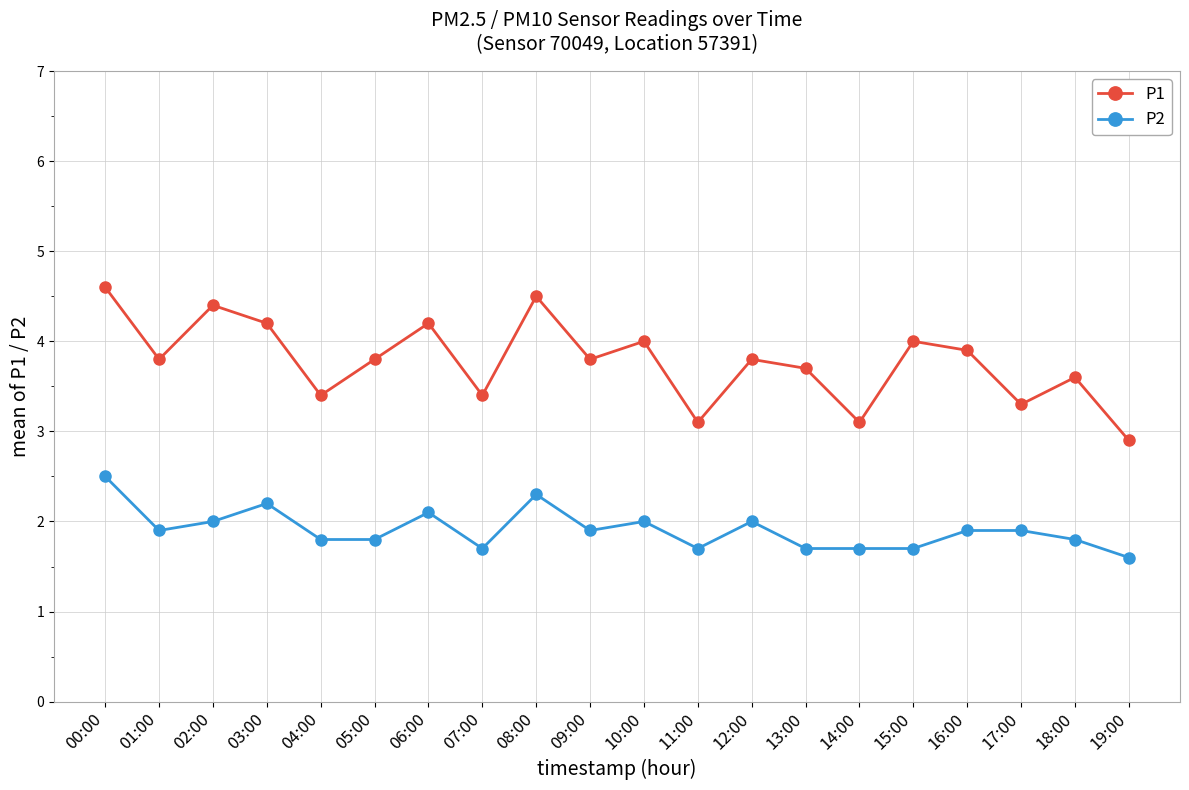

At which category does P1 reach its first local valley?

01:00